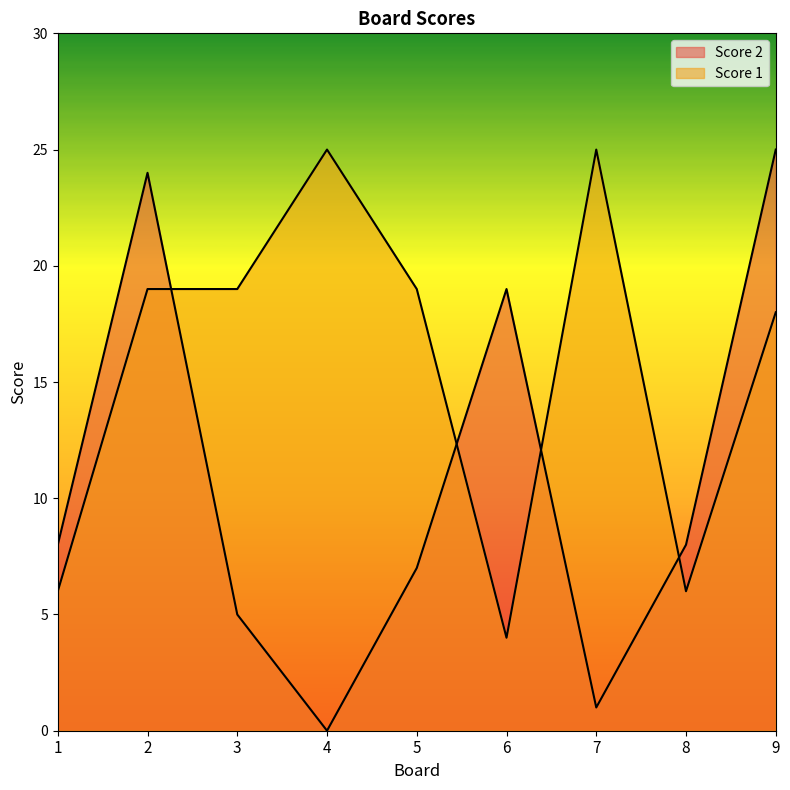

List the series in order of their overall mean, highest first.

Score 1, Score 2